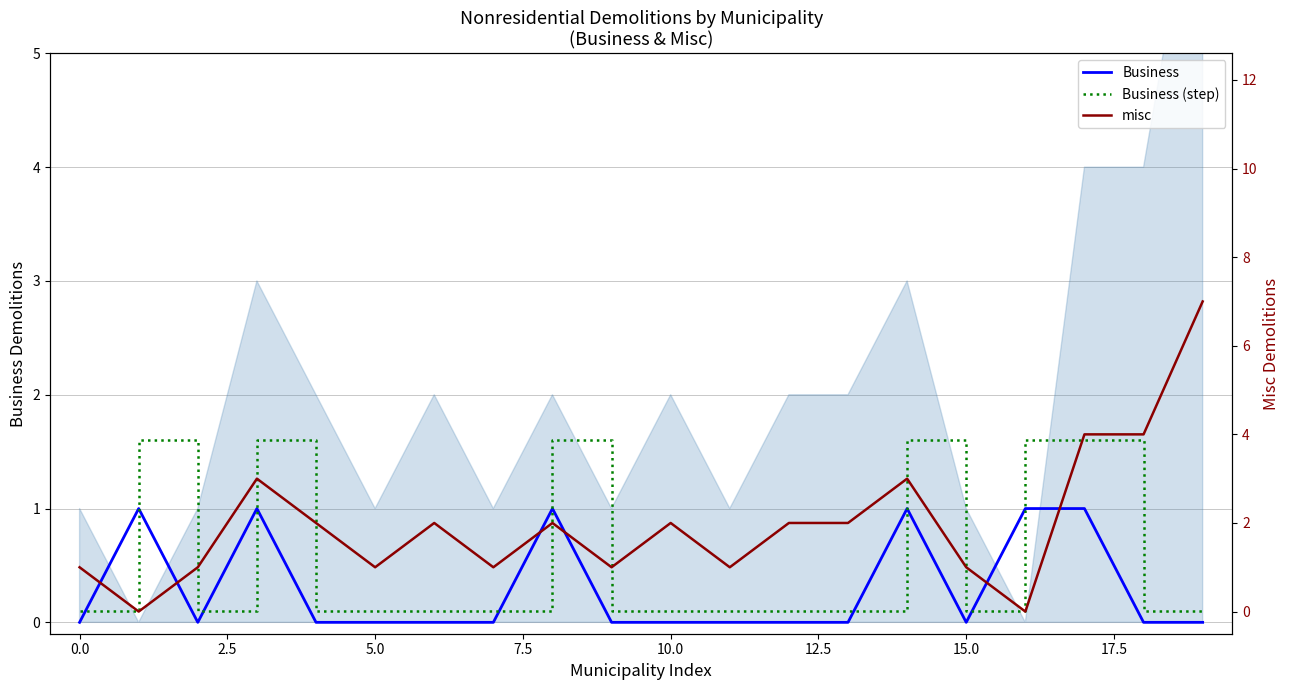

Which series has the widest spread of values?

misc